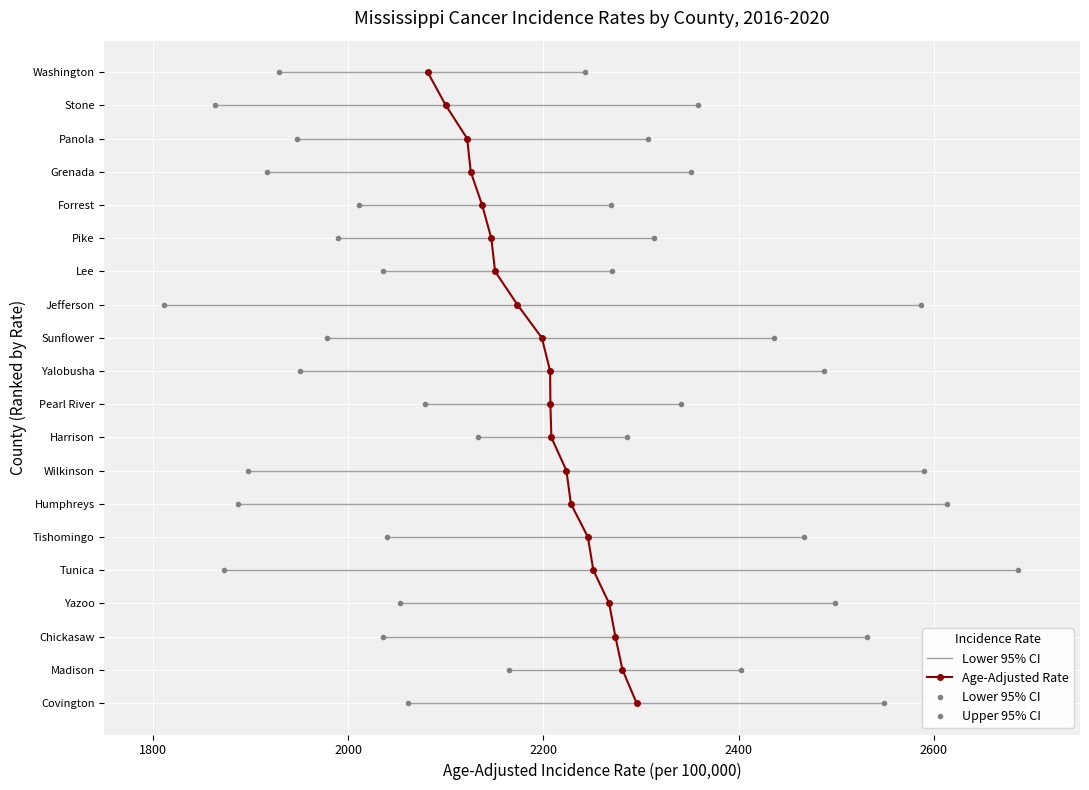

True or false: Lower 95% CI and Age-Adjusted Rate intersect in this chart.

False